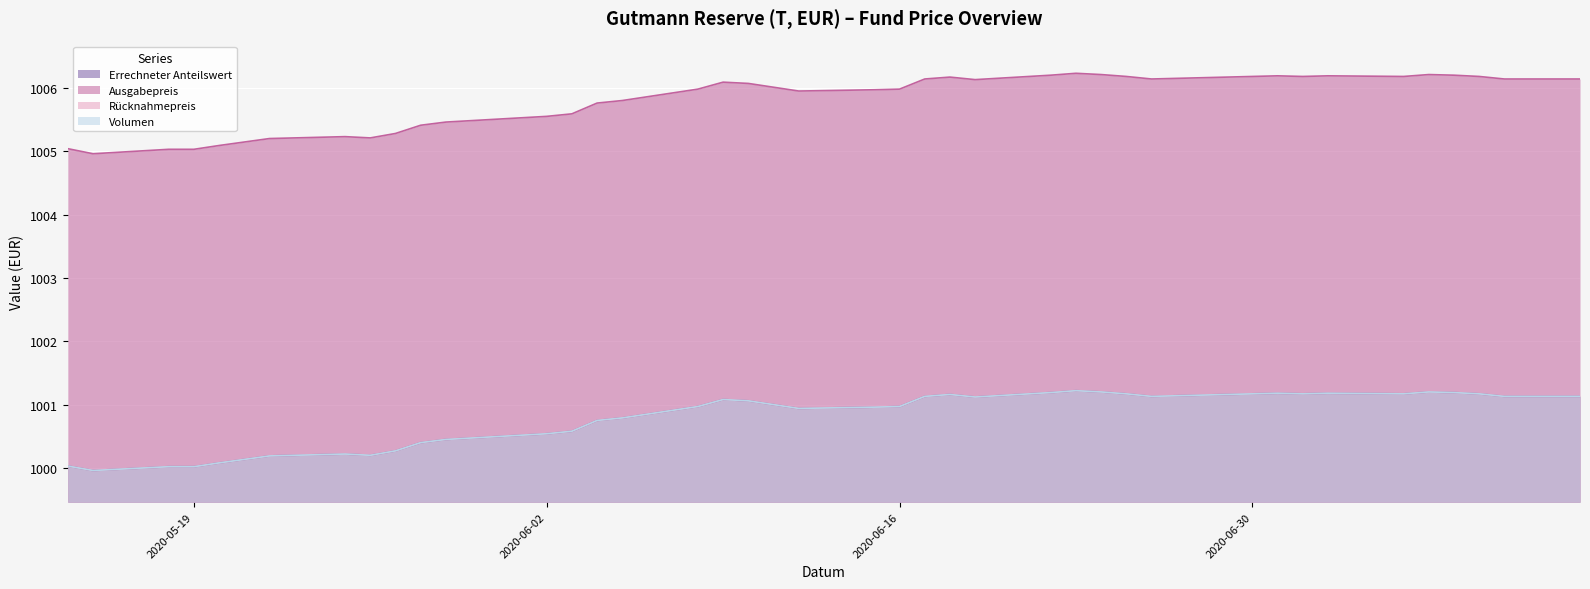

How many data points in Ausgabepreis are above 1006?

21